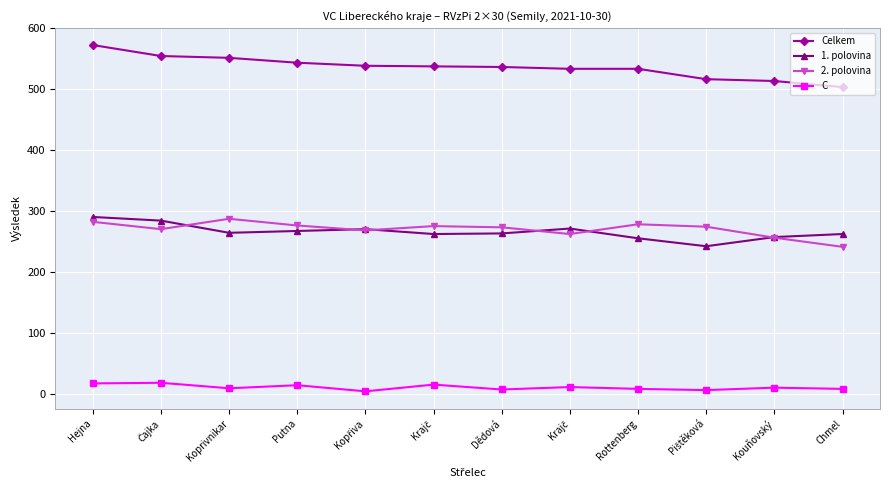

The value of 2. polovina at Hejna is 282. True or false?

True